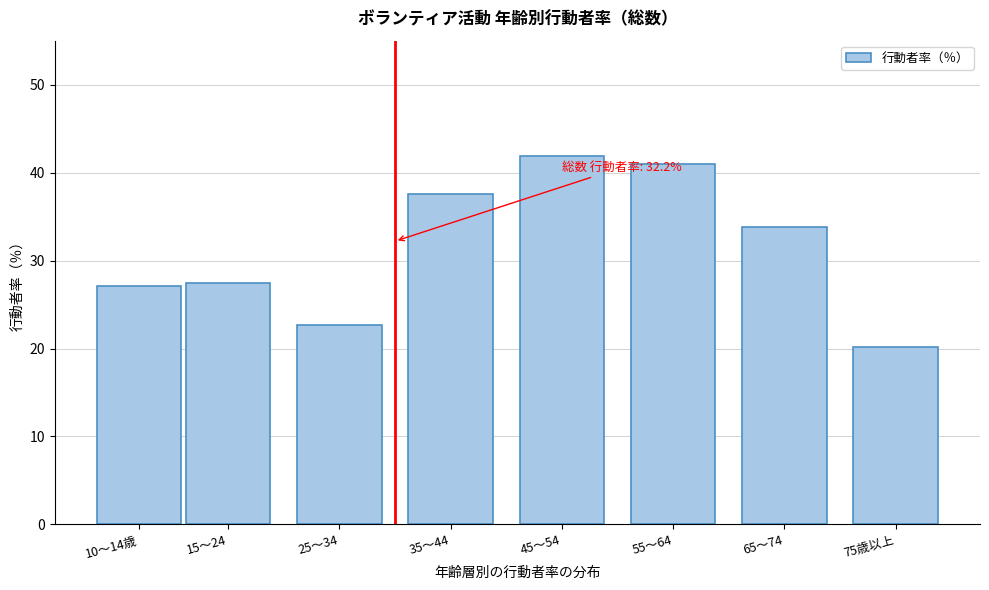

Reading right to left, transcribe all the data shown in this chart.

75歳以上=20.2	65～74=33.8	55～64=41.0	45～54=41.9	35～44=37.6	25～34=22.7	15～24=27.4	10～14歳=27.1